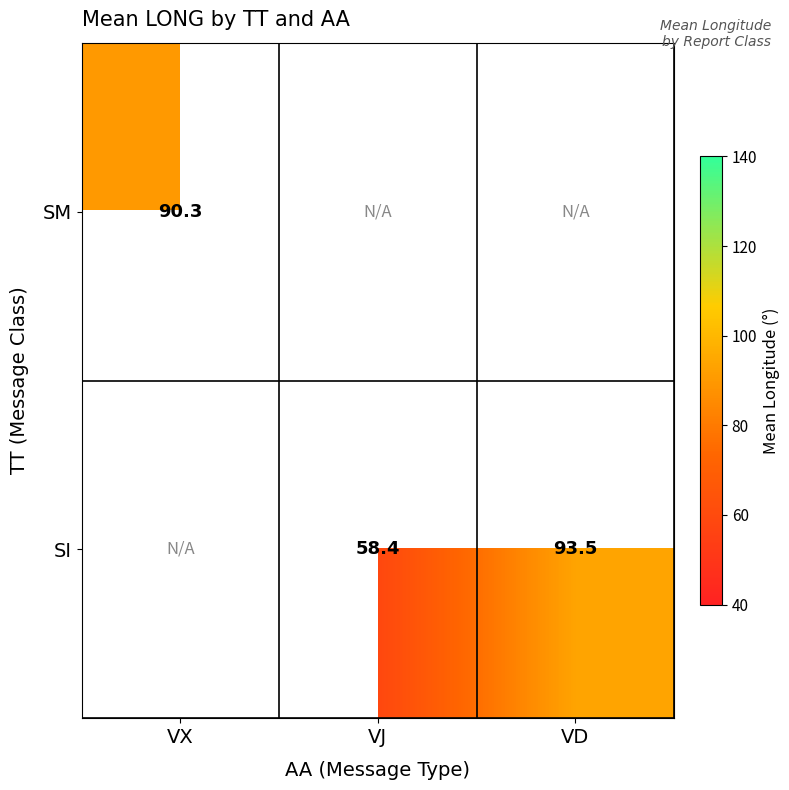

How many series are shown in this chart?

2